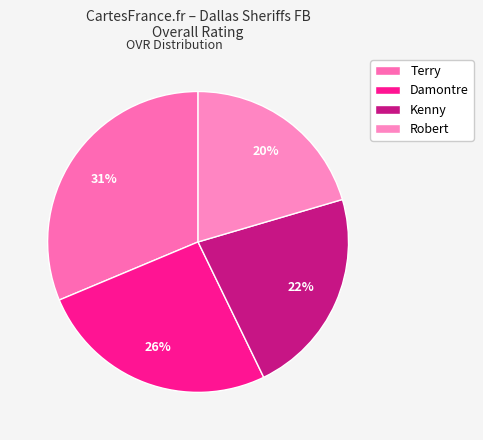

What is the total percentage of Kenny and Terry?

53.7%